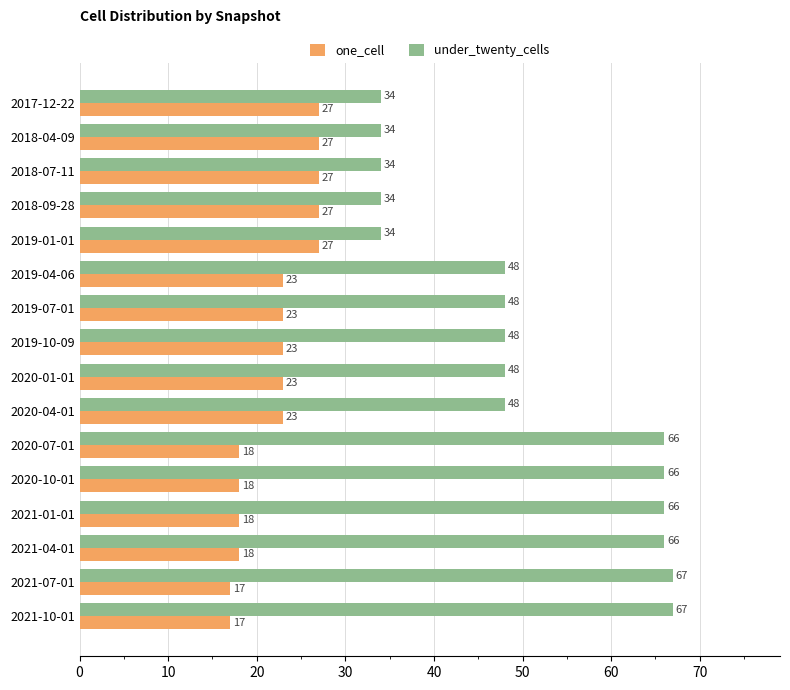

True or false: under_twenty_cells has a value of 9 at 2019-01-01.

False